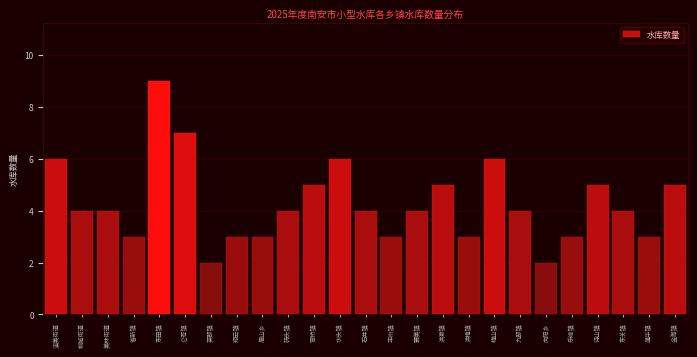

Reading left to right, list all the values displayed in this chart.

溪美街道=6	柳城街道=4	美林街道=4	省新镇=3	东田镇=9	仑苍镇=7	英都镇=2	翔云镇=3	眉山乡=3	码头镇=4	官桥镇=5	水头镇=6	石井镇=4	丰州镇=3	霞美镇=4	洪濑镇=5	洪梅镇=3	梅山镇=6	九都镇=4	向阳乡=2	乐峰镇=3	诗山镇=5	东关镇=4	蓬华镇=3	金淘镇=5